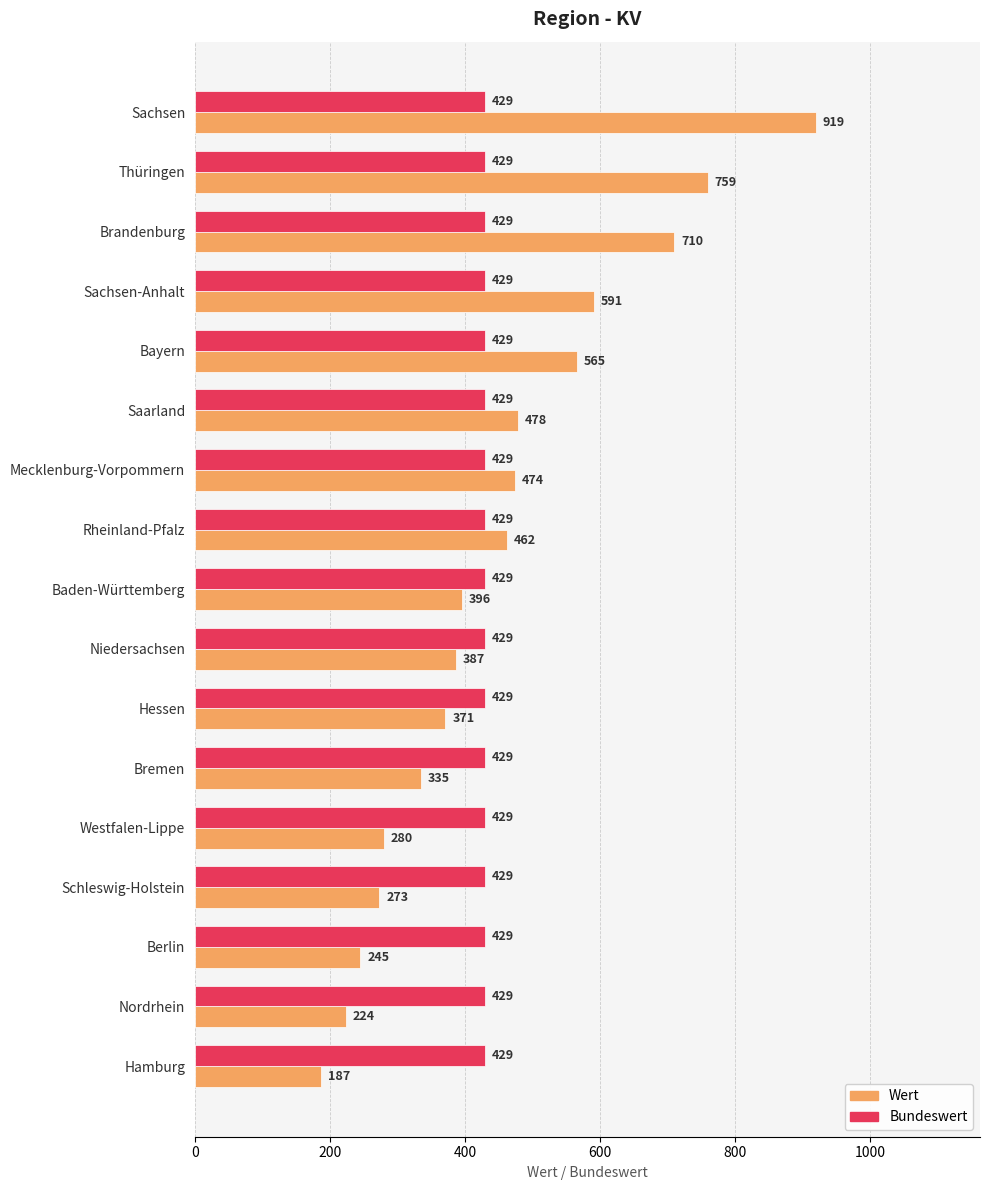

The Wert series shows 1468 at Sachsen. True or false?

False